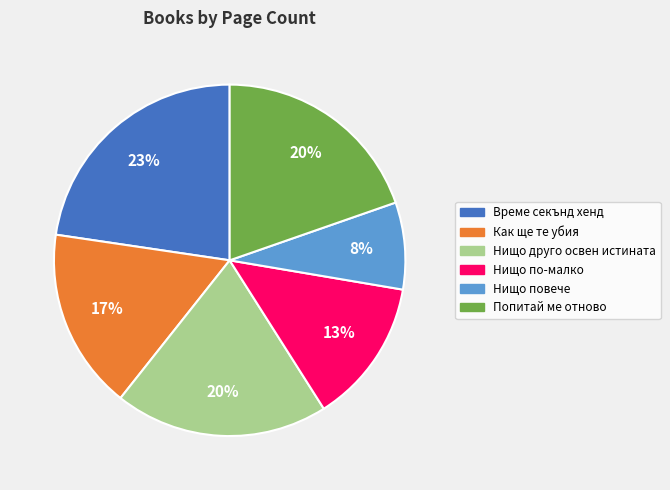

Does Нищо повече represent more than half of the total?

No